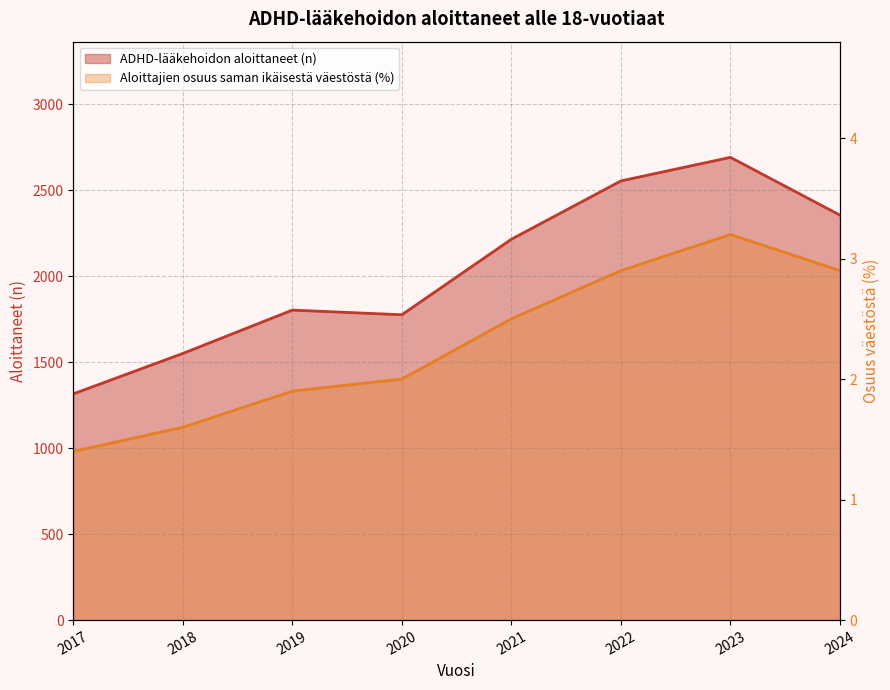

Does the chart display data point markers on the line(s)?

No